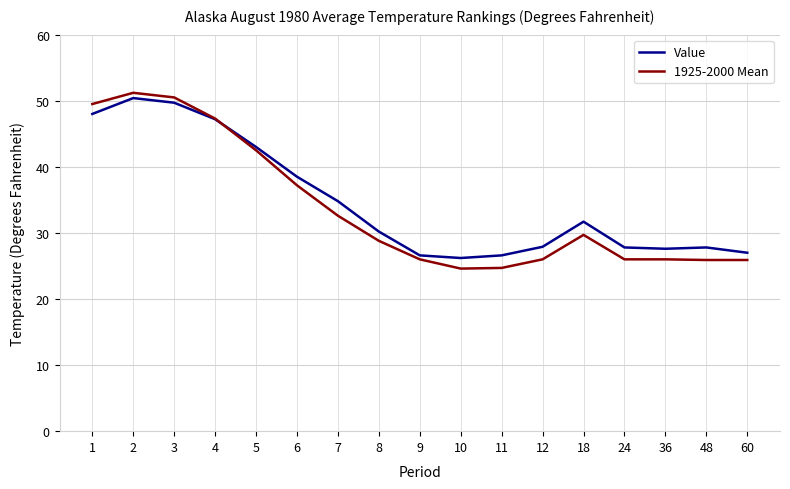

What is the total value across all series at 5?

85.5